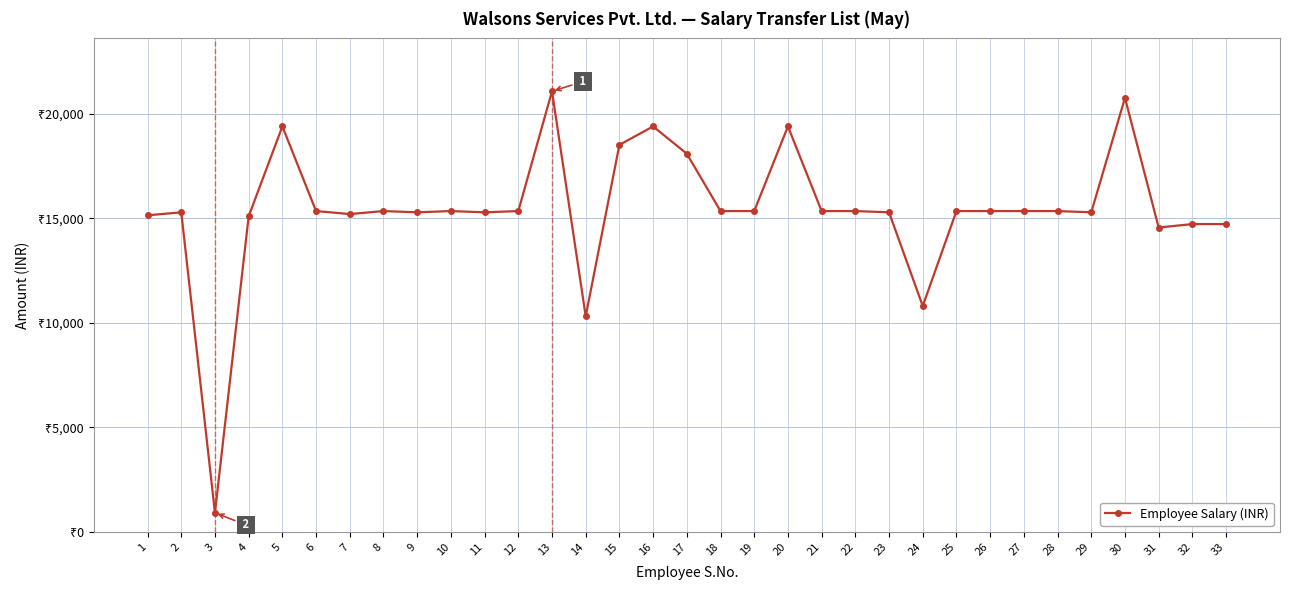

Where is the first local minimum?

3